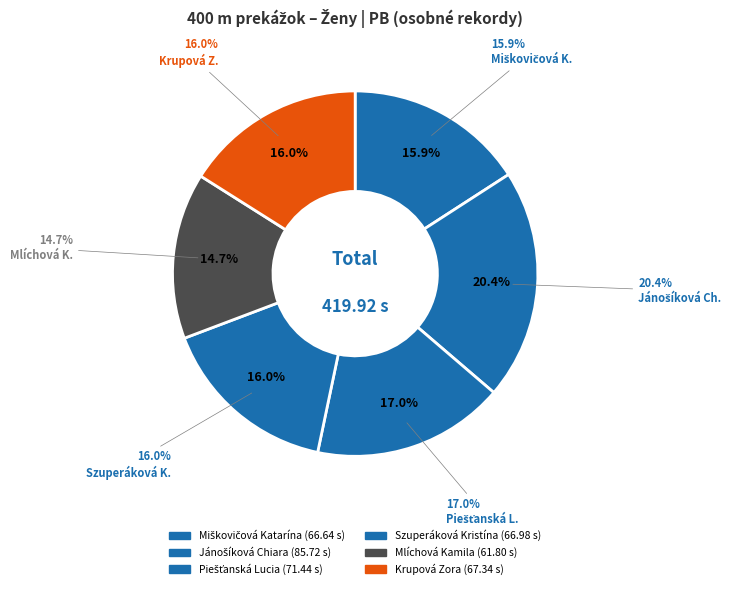

Does any single category account for the majority?

No